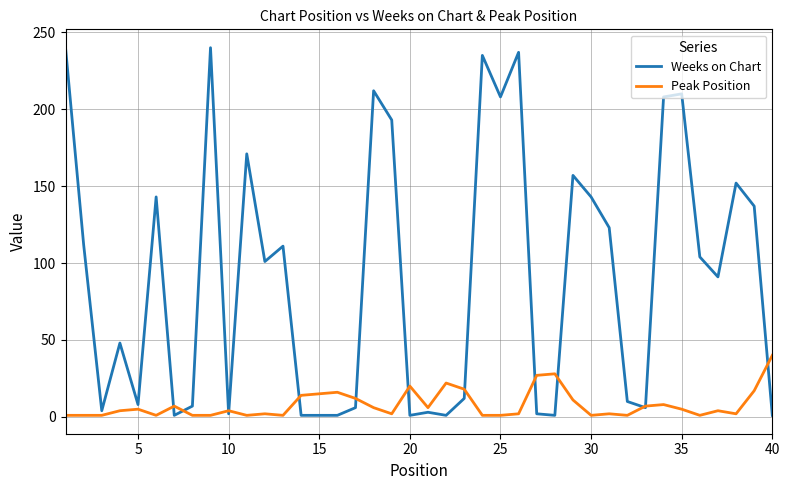

Rank the series by their maximum value, from highest to lowest.

Weeks on Chart, Peak Position